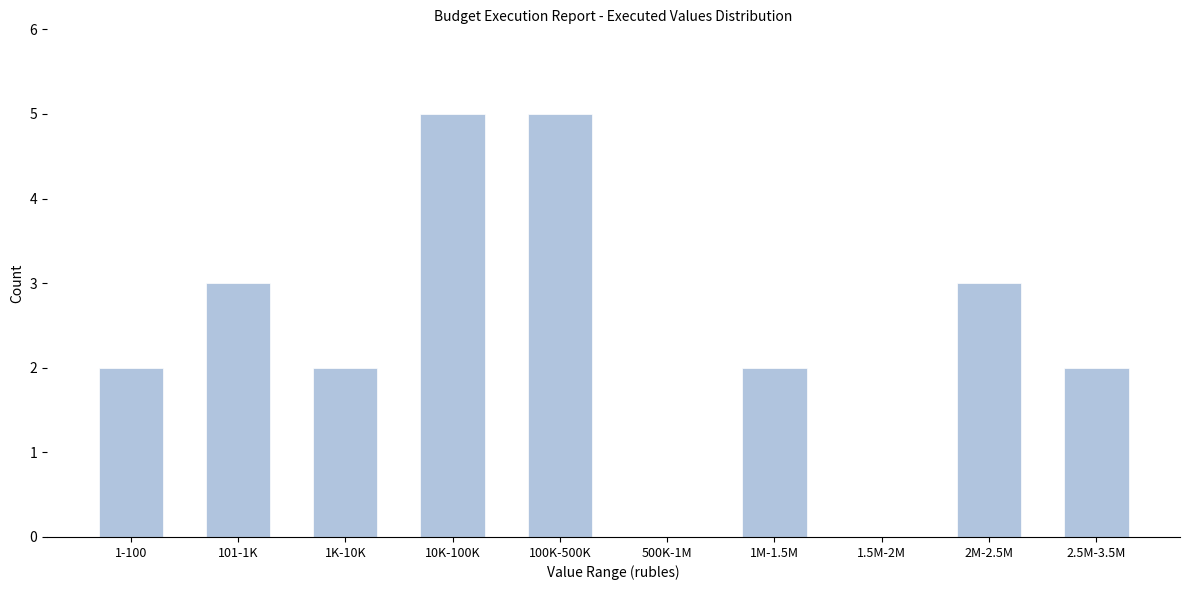

Reading right to left, extract all data points from this chart.

2.5M-3.5M=2	2M-2.5M=3	1.5M-2M=0	1M-1.5M=2	500K-1M=0	100K-500K=5	10K-100K=5	1K-10K=2	101-1K=3	1-100=2